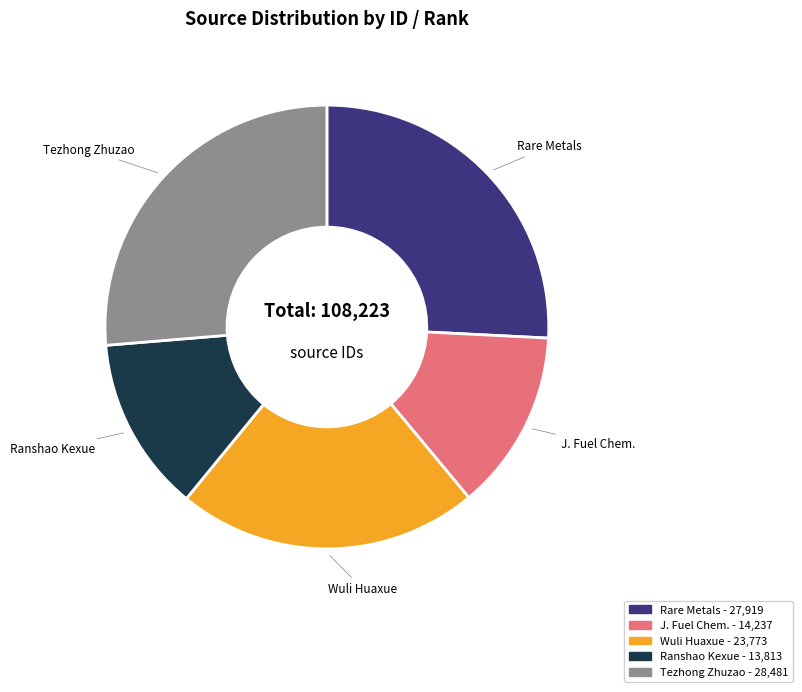

Between Ranshao Kexue and Wuli Huaxue, which is larger?

Wuli Huaxue